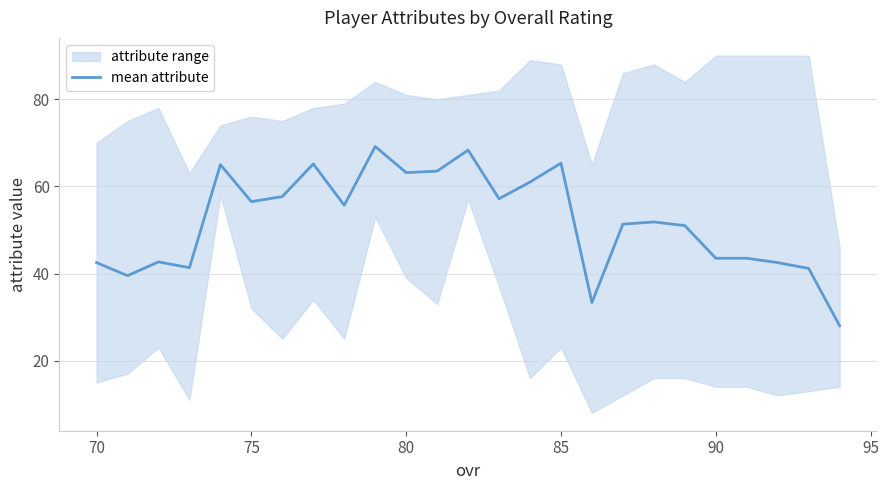

True or false: mean attribute has a value of 84.7 at 80.

False